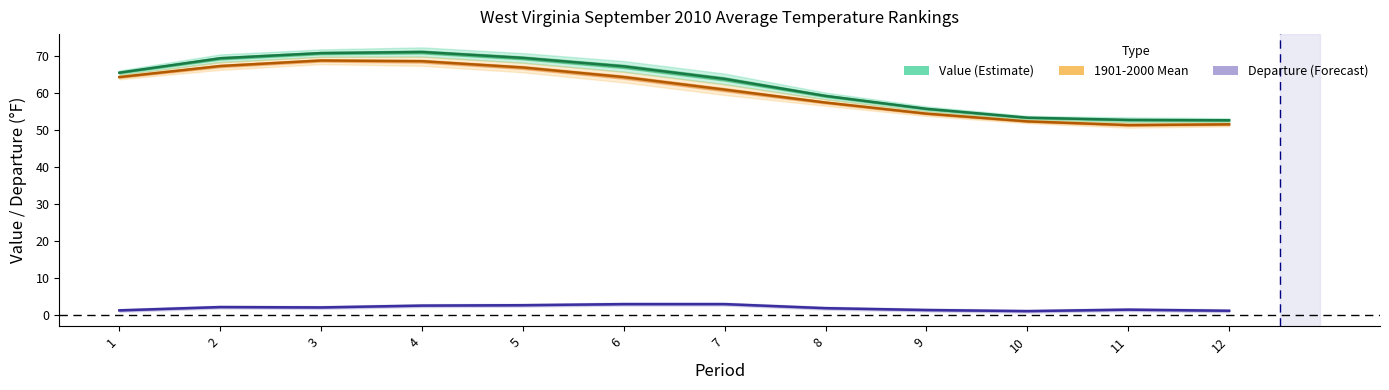

In Departure, how many points are lower than both neighbors (excluding endpoints)?

2